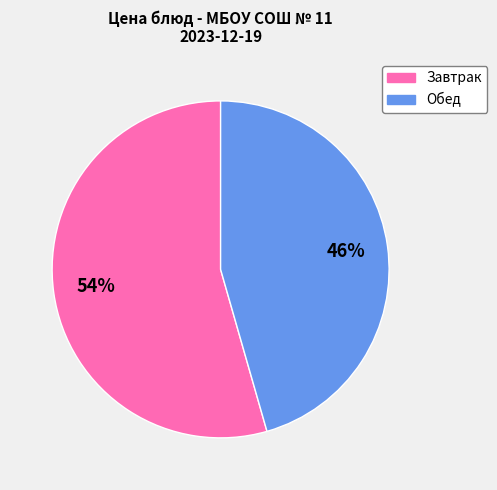

To the nearest percent, what is the average slice percentage?

50%